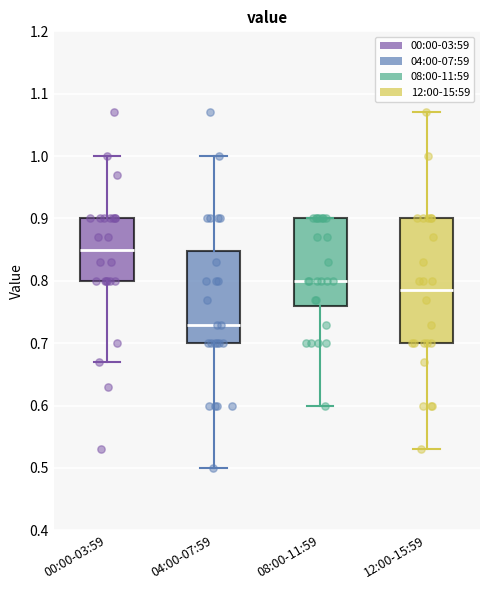

Where does the upper whisker of the box for 04:00-07:59 end on the y-axis? The values are not printed on the chart, so give them approximately, as read against the axis.

1.00